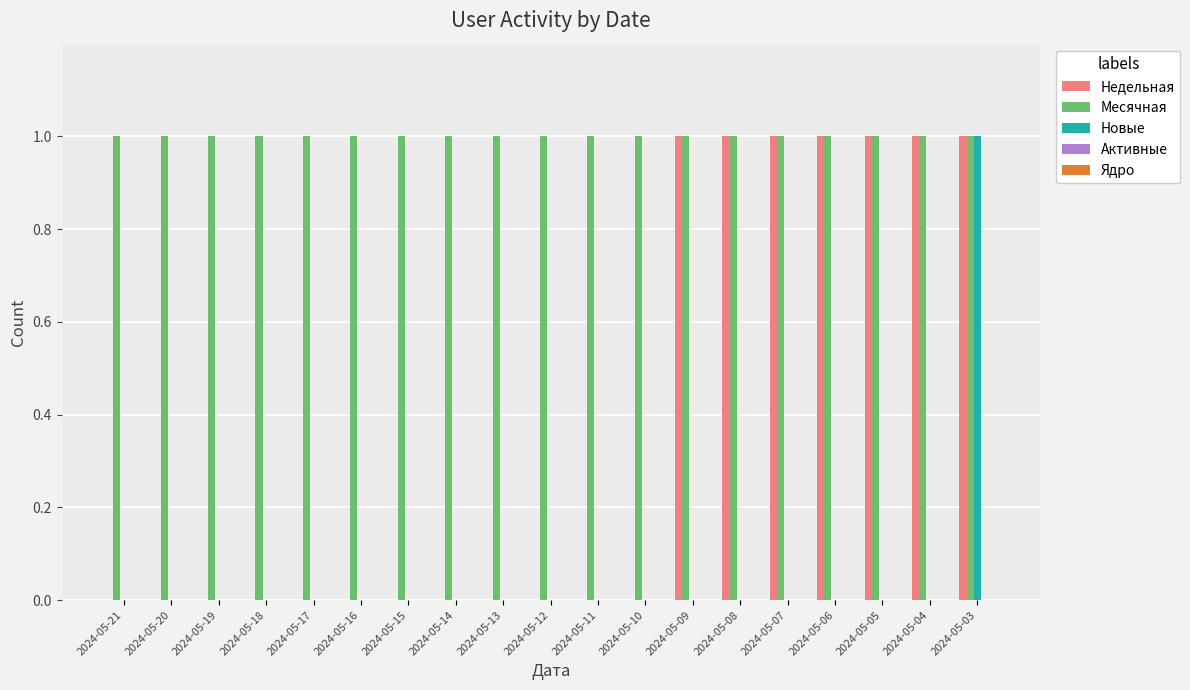

The Недельная series shows 2 at 2024-05-04. True or false?

False